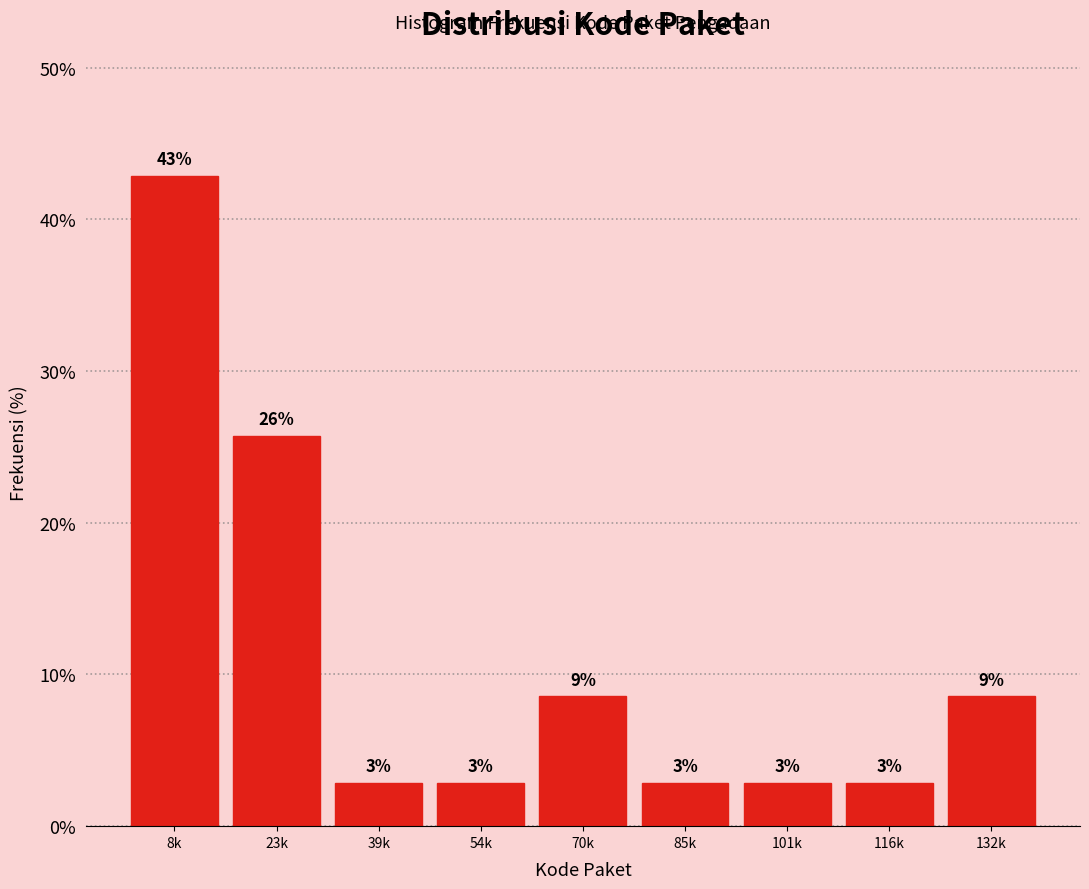

Does the chart contain any negative values?

No